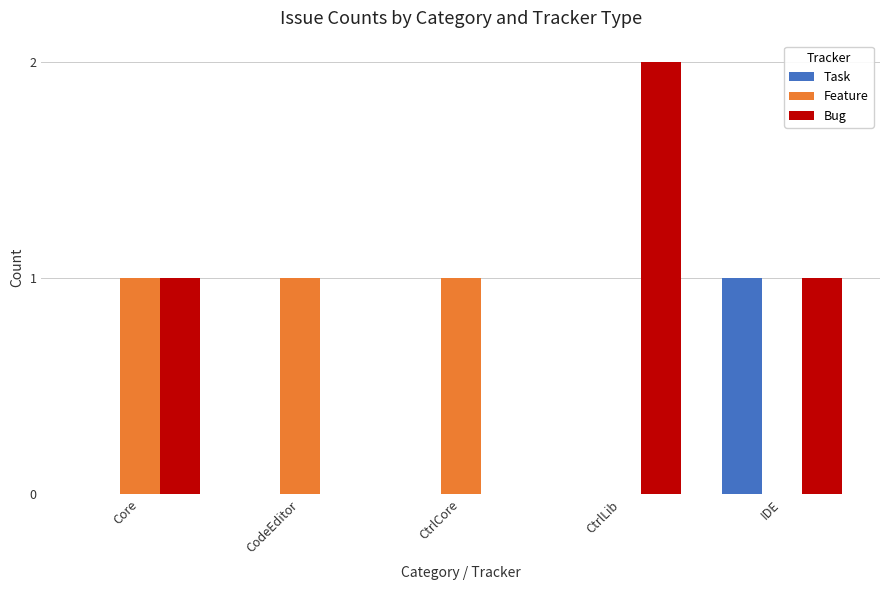

What is the sum of all Feature values?

3